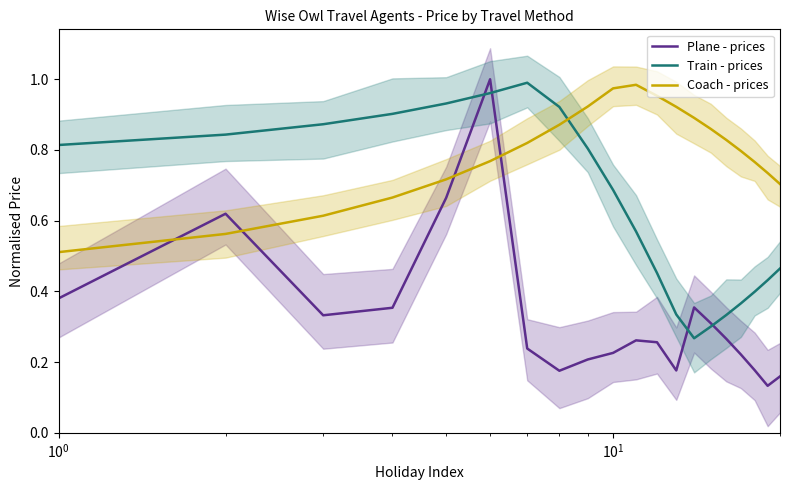

Which series has the largest total across all categories?

Coach - prices